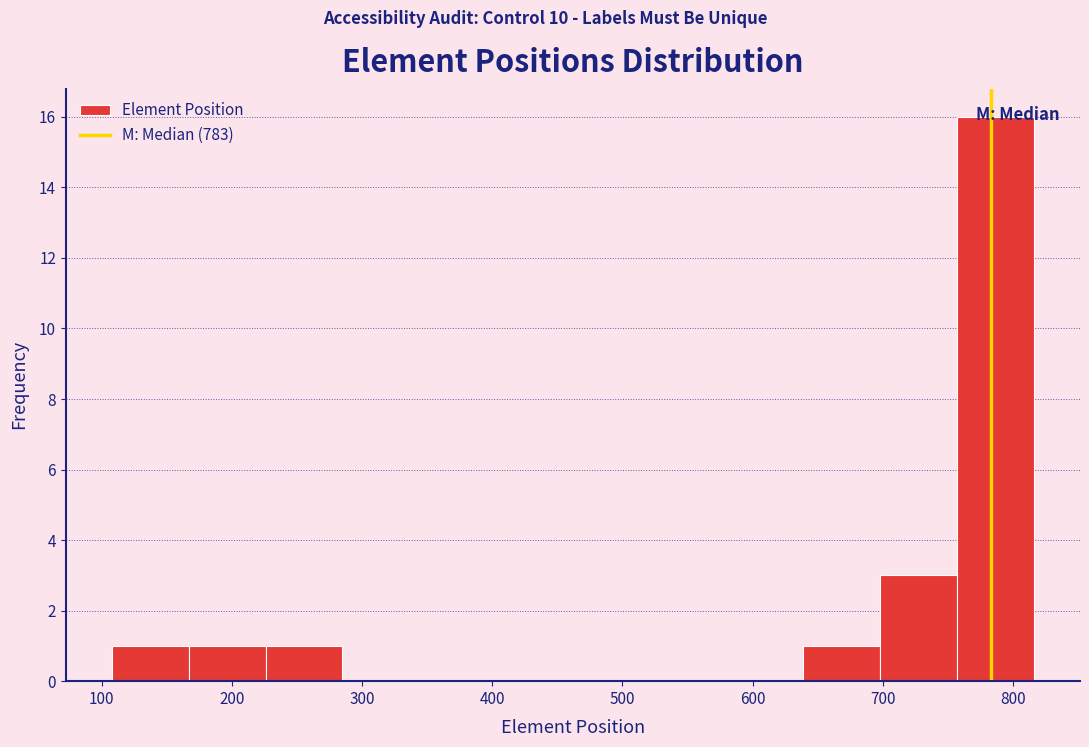

Reading left to right, transcribe this chart: for each bar, give the range it covers on the x-axis and its height. Neither the bar edges nor the heights are printed on the chart, so give them approximately, as read against the axes.

108 to 167: 1
167 to 226: 1
226 to 285: 1
285 to 344: 0
344 to 403: 0
403 to 462: 0
462 to 521: 0
521 to 580: 0
580 to 639: 0
639 to 698: 1
698 to 757: 3
757 to 816: 16